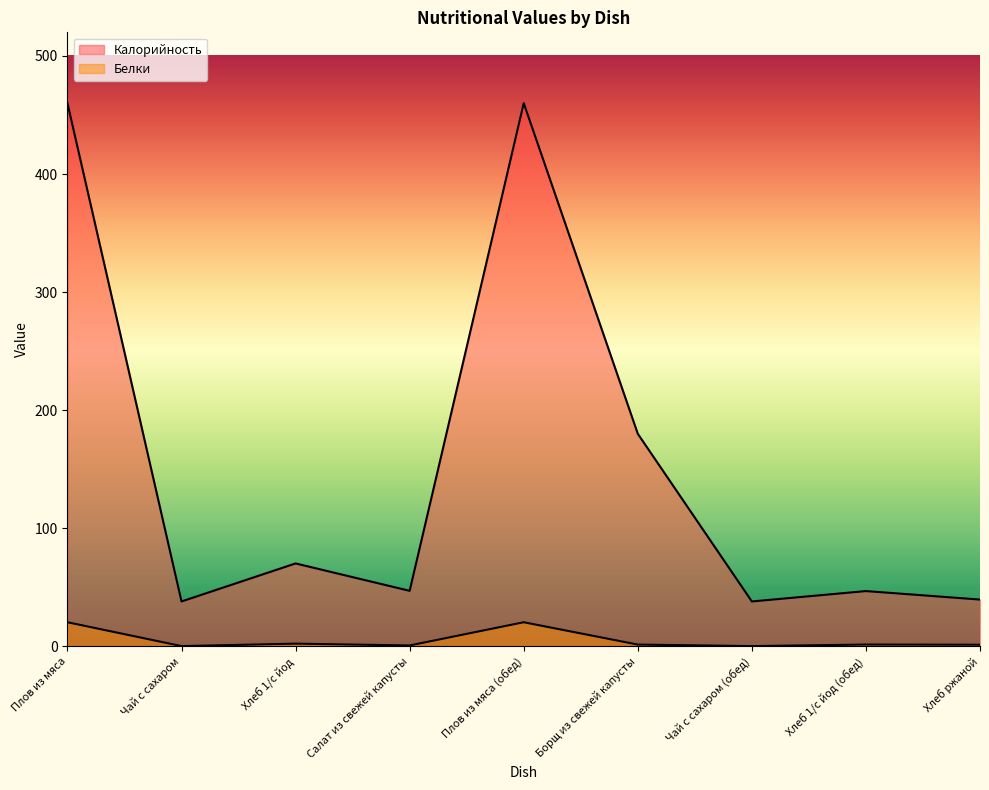

At which category does Калорийность reach its first local peak?

Хлеб 1/с йод